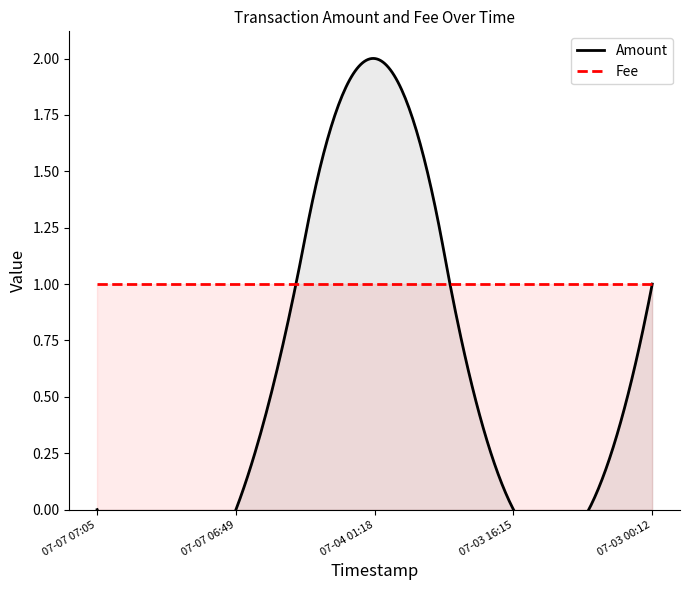

What is the lowest value of the Fee series?

1